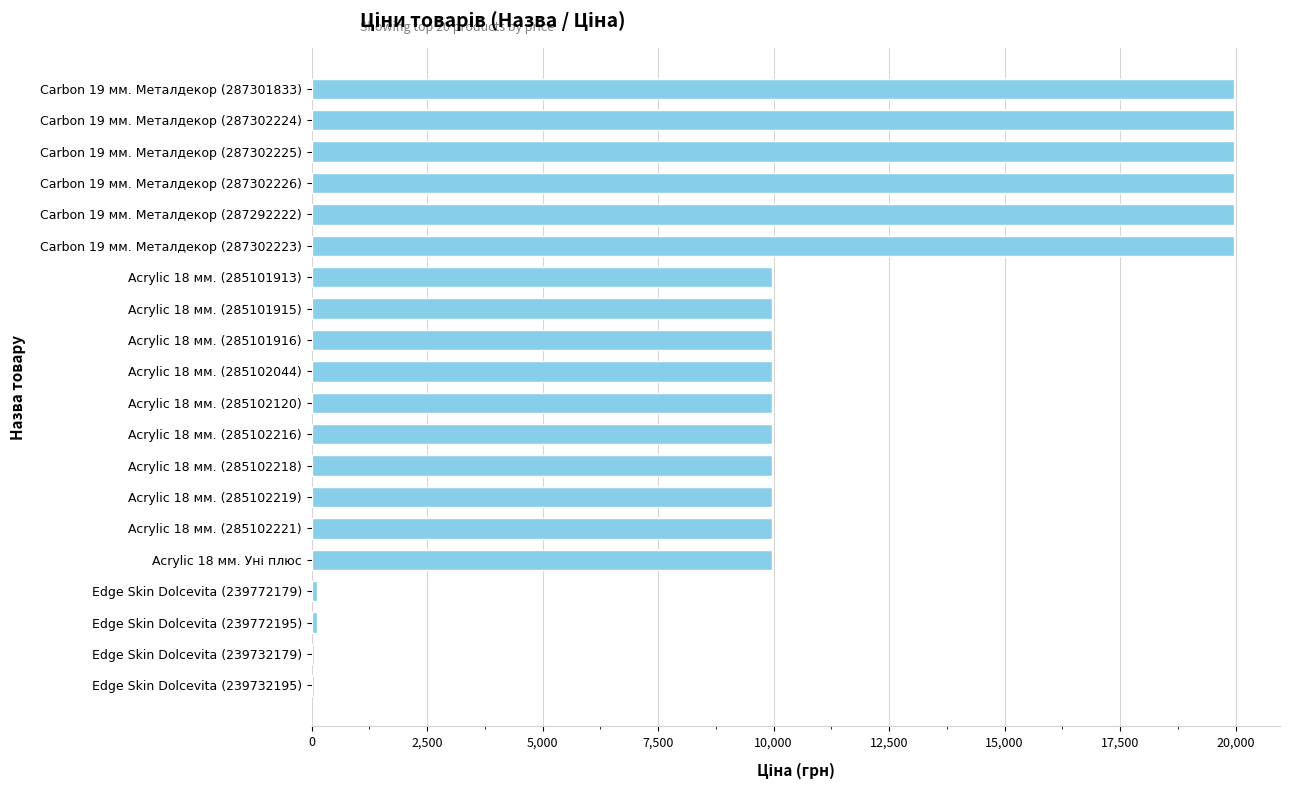

Approximately how many times larger is the value at Acrylic 18 мм. (285102221) compared to Carbon 19 мм. Металдекор (287302225)?

0.5